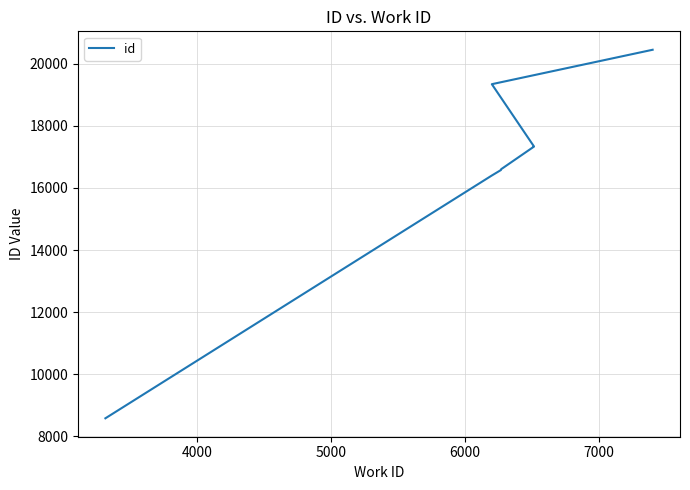

Does the chart display data point markers on the line(s)?

No